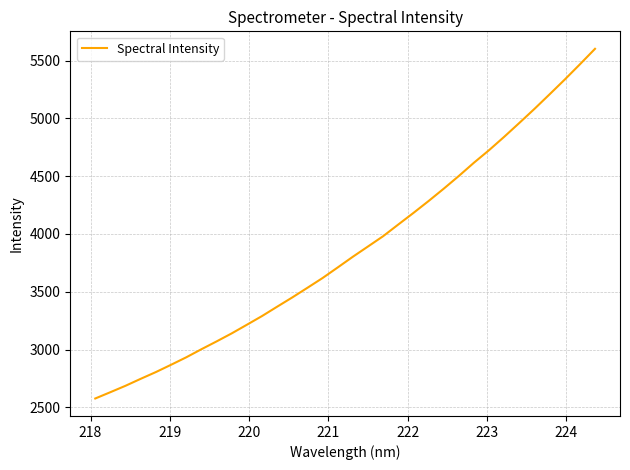

What is the difference between the maximum and minimum values?

3026.6